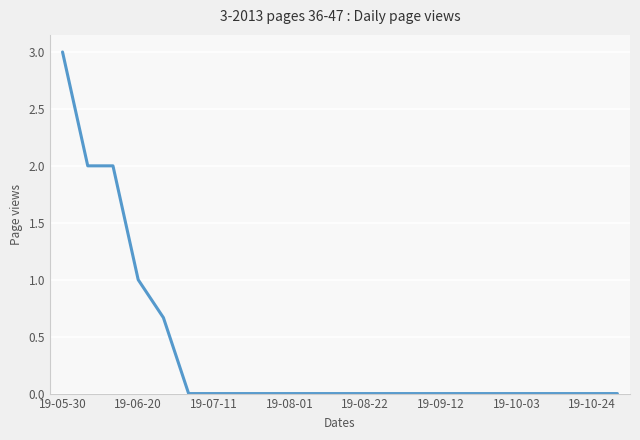

What is the maximum value shown in the chart?

3.0